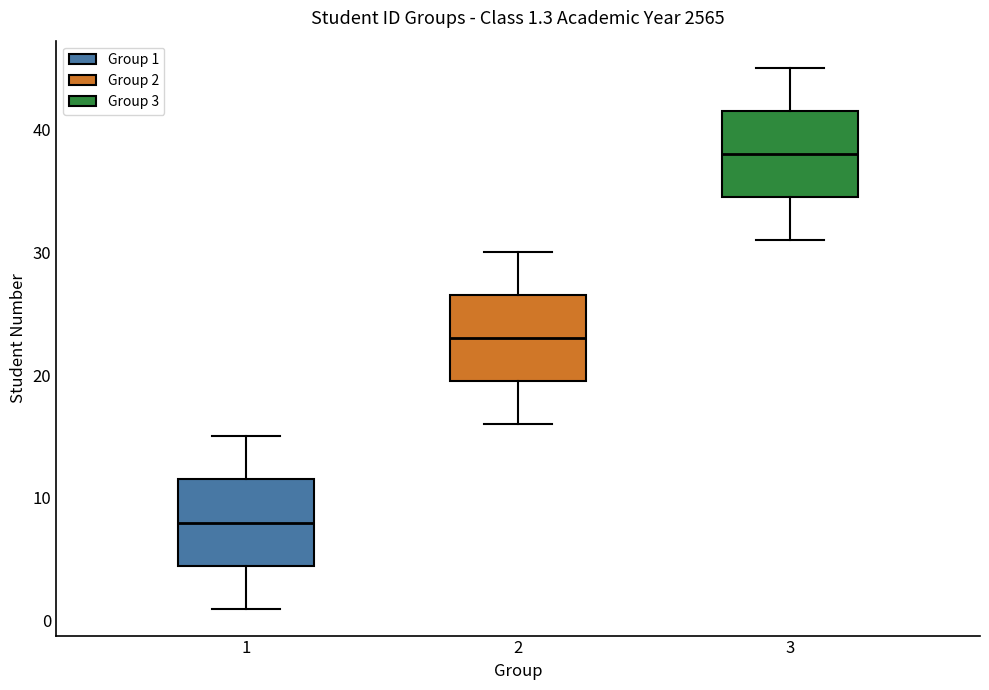

Which box's median line is the highest?

3